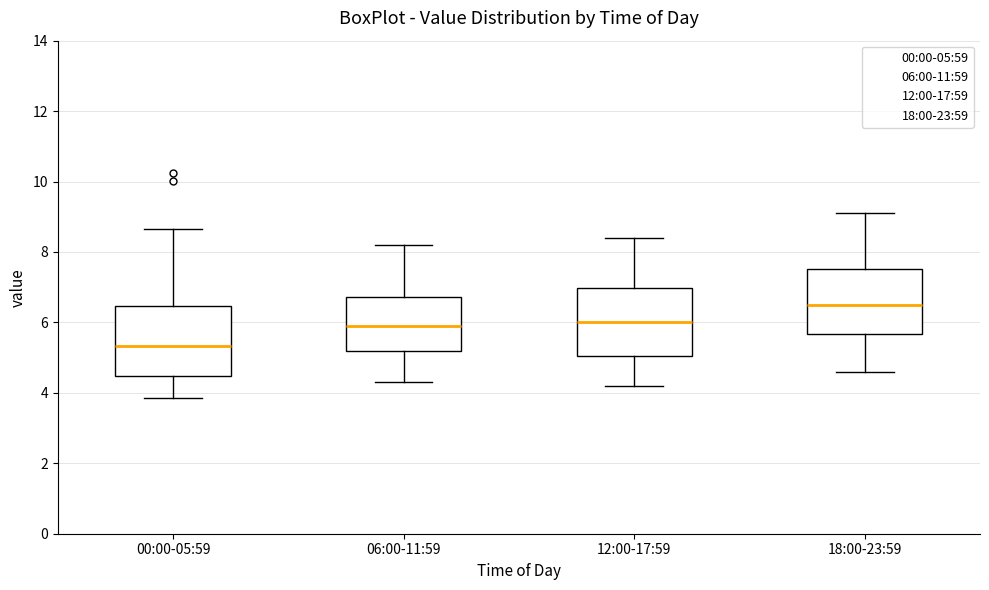

Where is the upper edge of the box for 00:00-05:59 on the y-axis? The values are not printed on the chart, so give them approximately, as read against the axis.

6.4